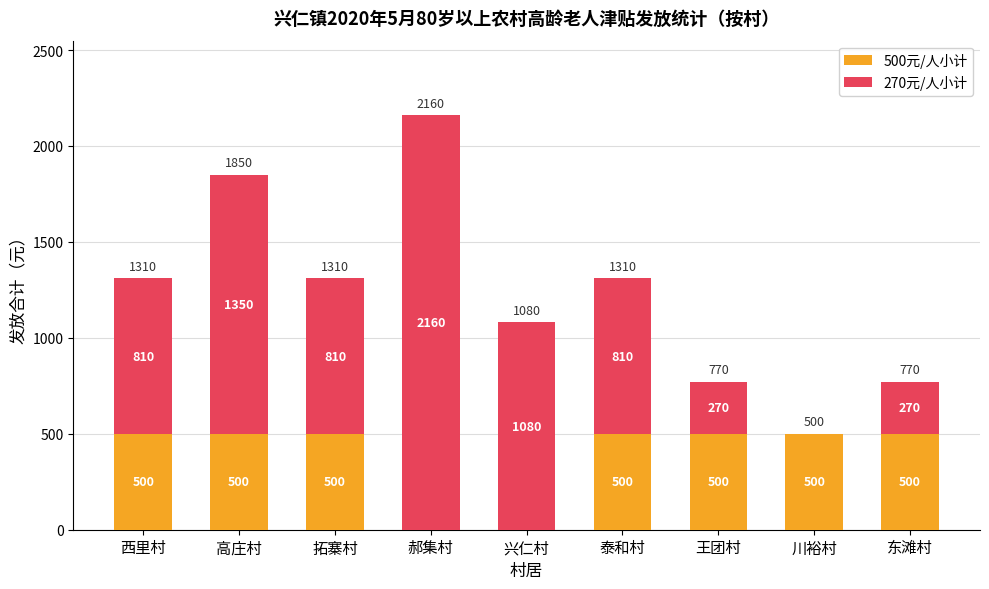

What is the sum of all 500元/人小计 values?

3500